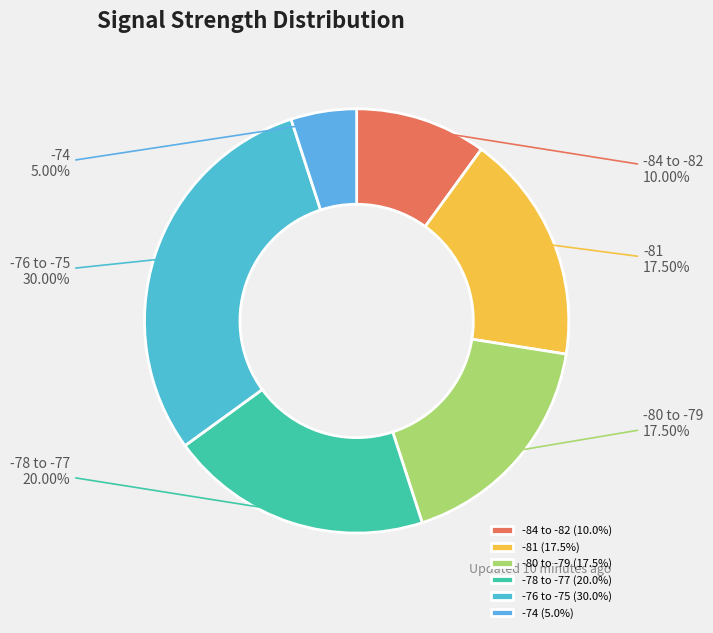

Approximately how many times larger is the value at -76 to -75 compared to -78 to -77?

1.5